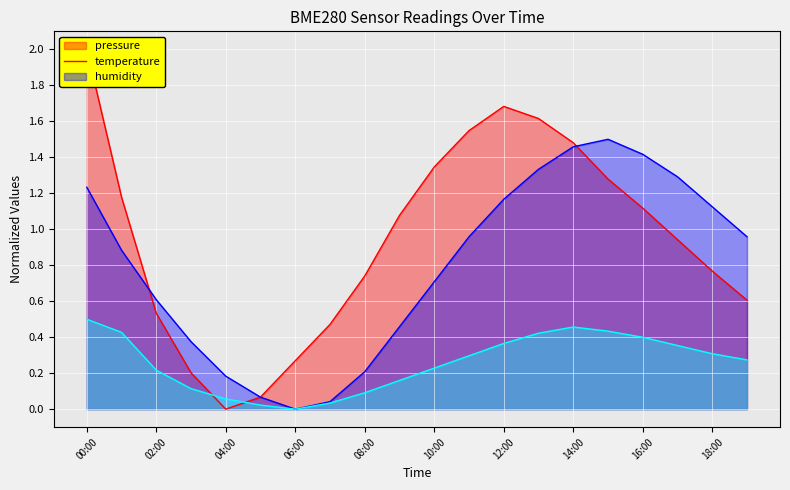

What is the sum of all humidity values?

5.2